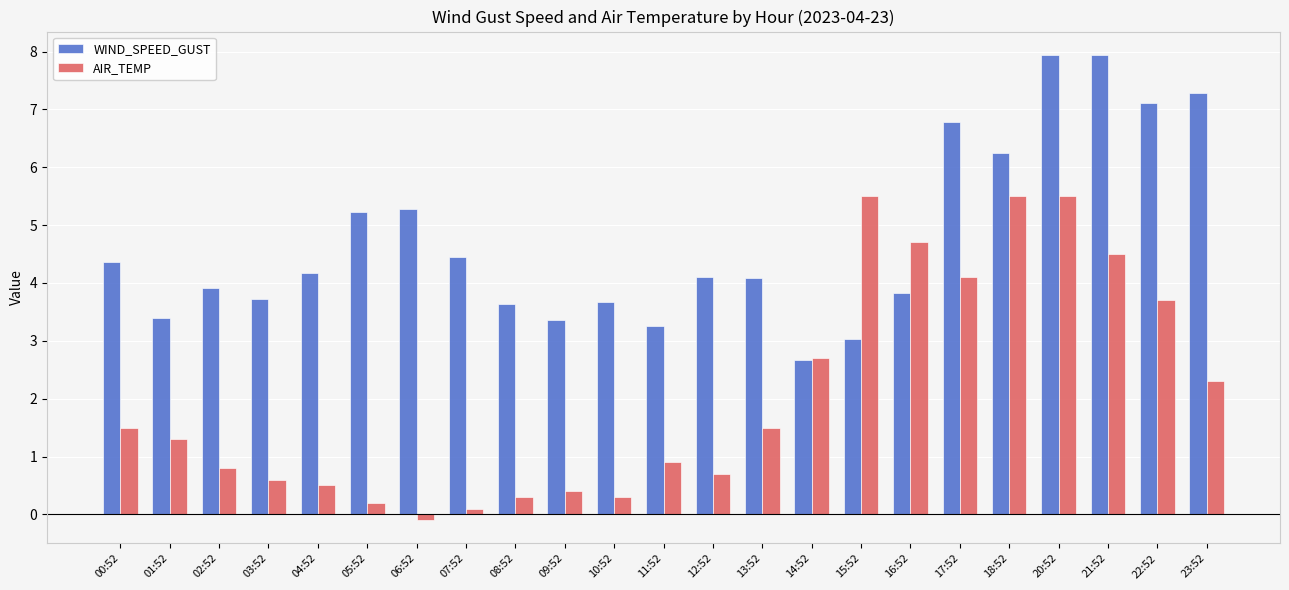

Rank the series at 10:52 from lowest to highest value.

AIR_TEMP, WIND_SPEED_GUST